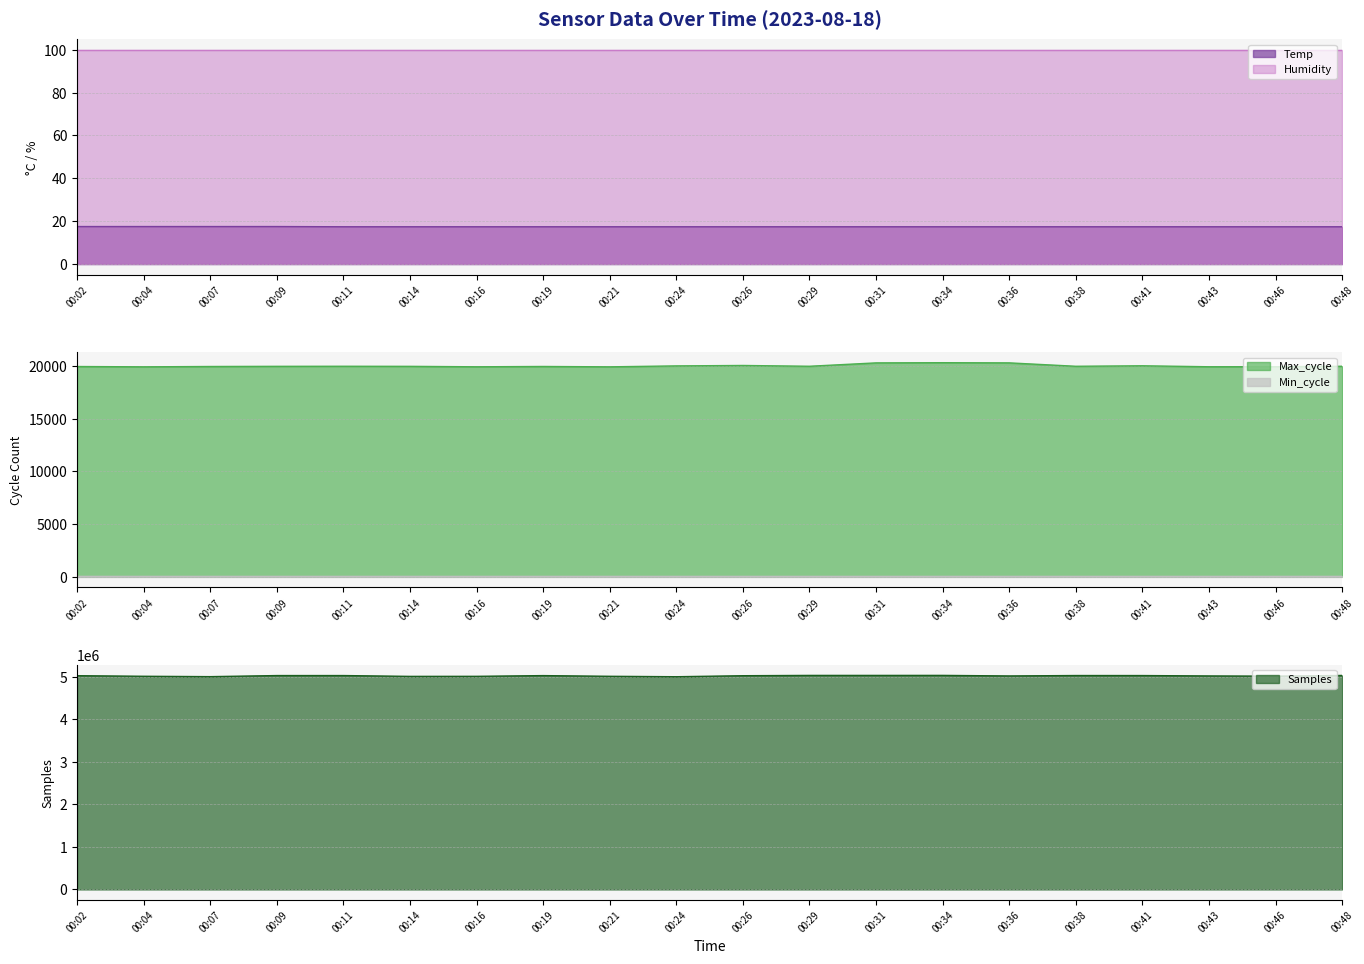

True or false: Humidity and Temp intersect in this chart.

False